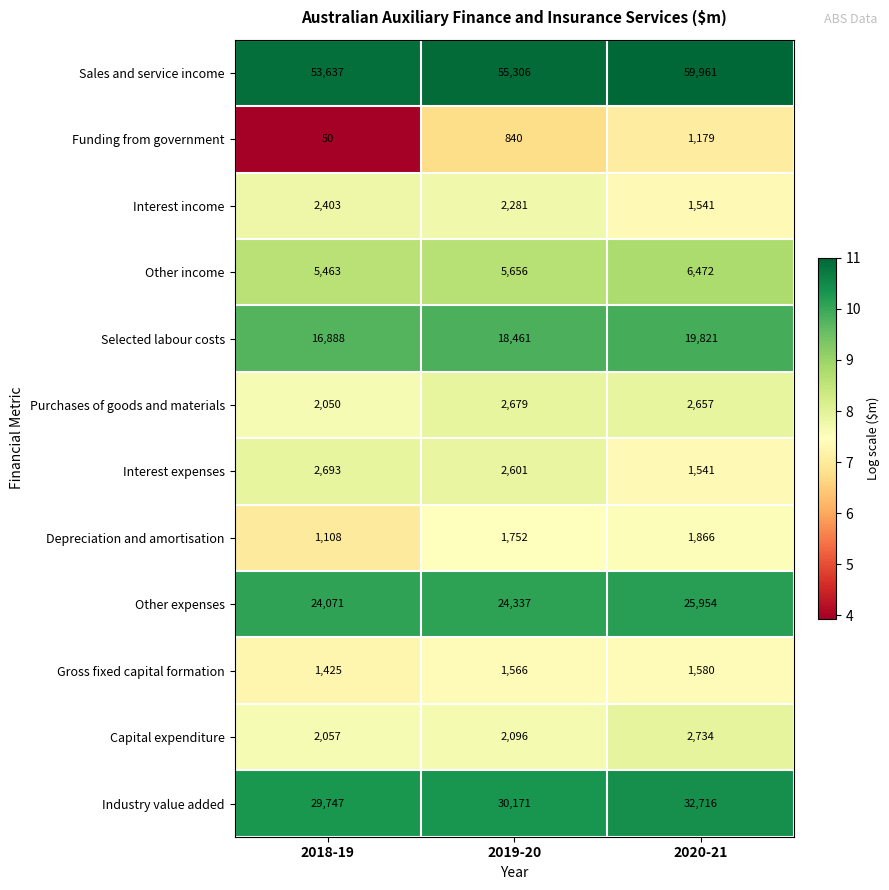

Where is Sales and service income nearest to the value 56799?

2019-20